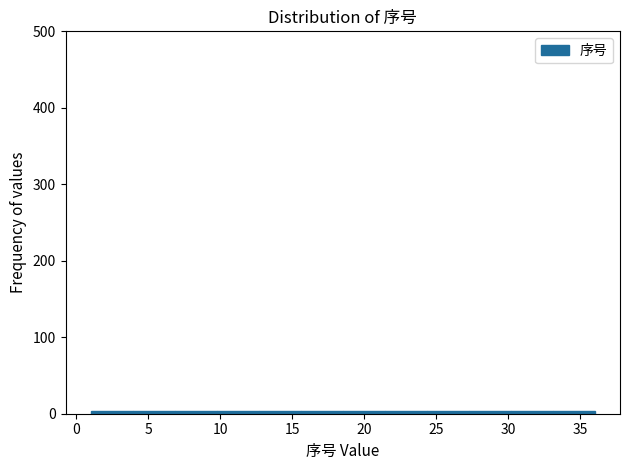

Reading left to right, list every bar in this chart as the range it spans on the x-axis followed by its height. Neither the bar edges nor the heights are printed on the chart, so give them approximately, as read against the axes.

1.0 to 4.0: under 10
4.0 to 7.0: under 10
7.0 to 10.0: under 10
10.0 to 12.5: under 10
12.5 to 15.5: under 10
15.5 to 18.5: under 10
18.5 to 21.5: under 10
21.5 to 24.5: under 10
24.5 to 27.5: under 10
27.5 to 30.0: under 10
30.0 to 33.0: under 10
33.0 to 36.0: under 10